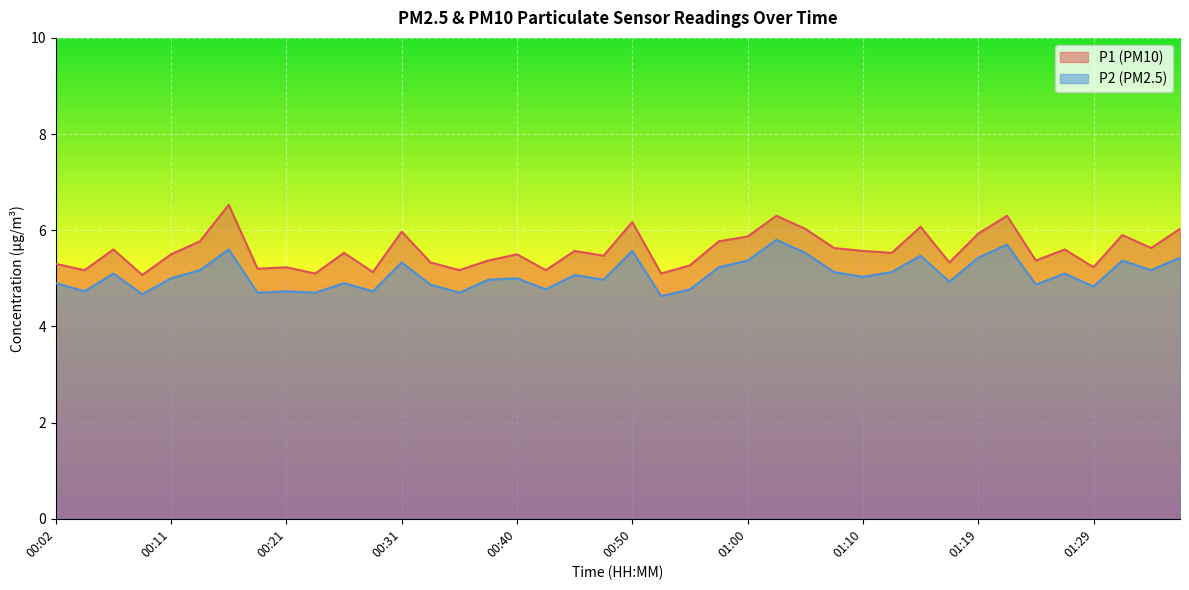

At 01:19, list the series in order from smallest to largest.

P2 (PM2.5), P1 (PM10)